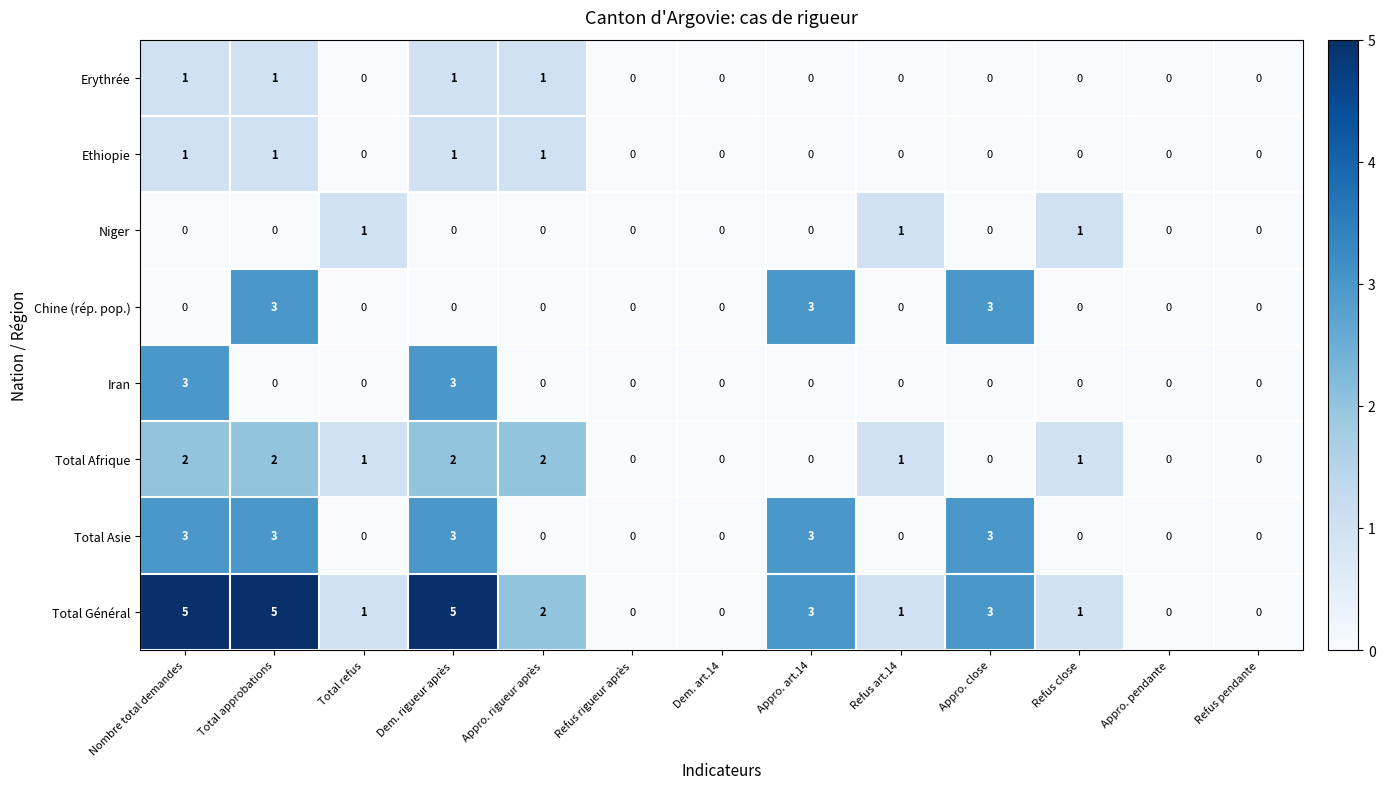

At which label does Total Afrique first exceed 1?

Nombre total demandes